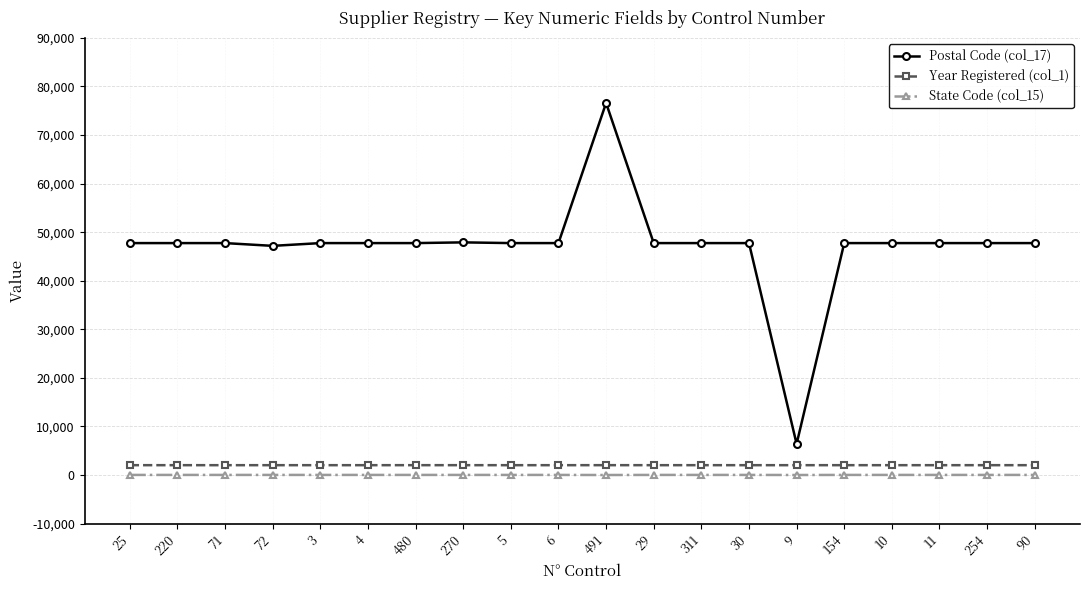

What is the greatest value displayed?

76600